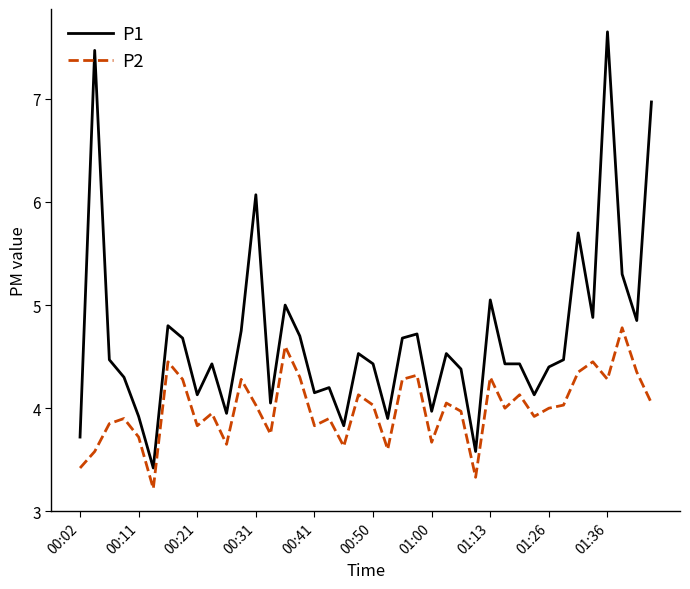

How many categories are shown in the chart?

40